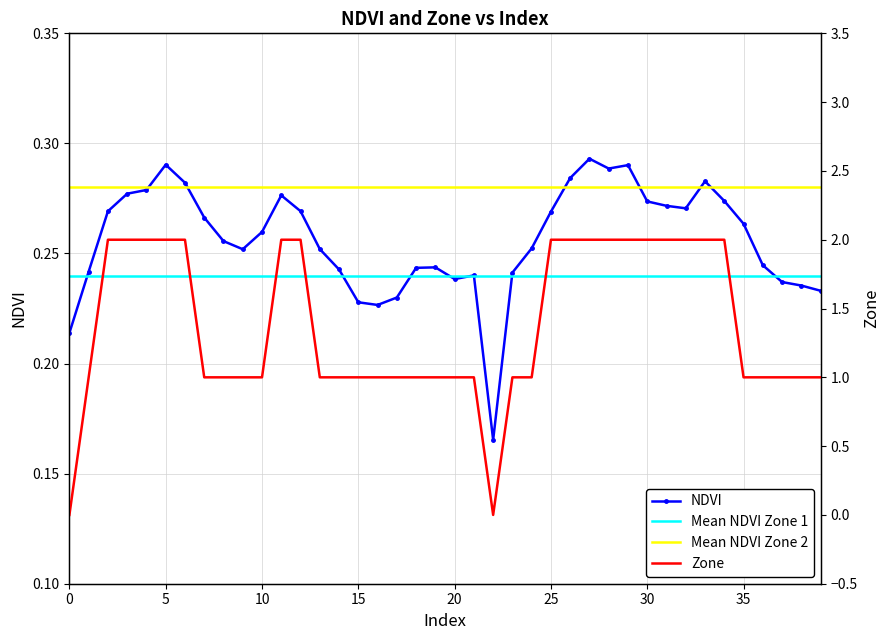

What is the difference between the highest and lowest values at 5?

1.7